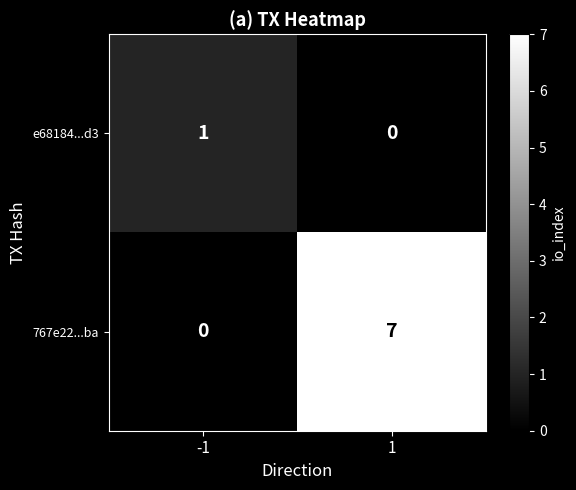

True or false: e68184...d3 has a value of 1 at -1.

True